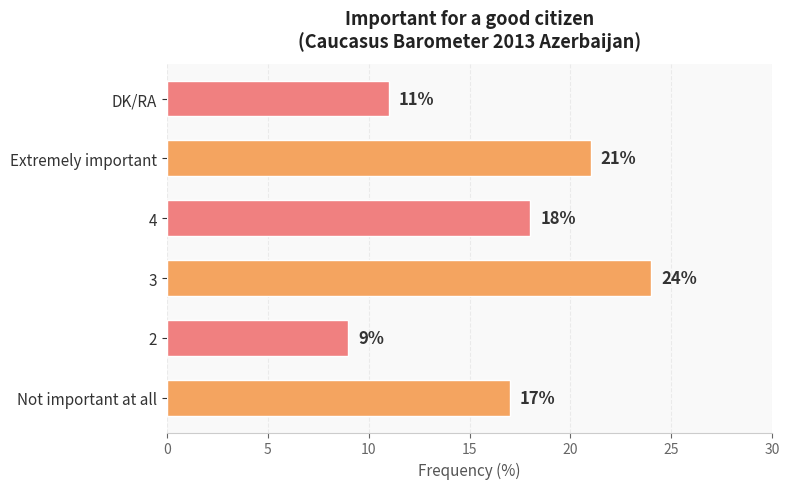

Where is the data nearest to the value 16?

Not important at all